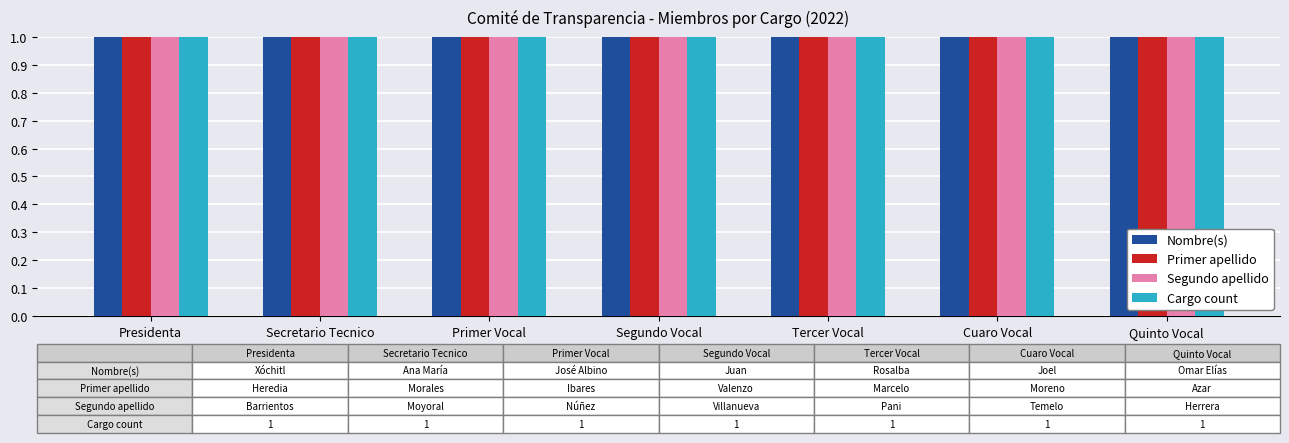

The Segundo apellido series shows 1 at Tercer Vocal. True or false?

True